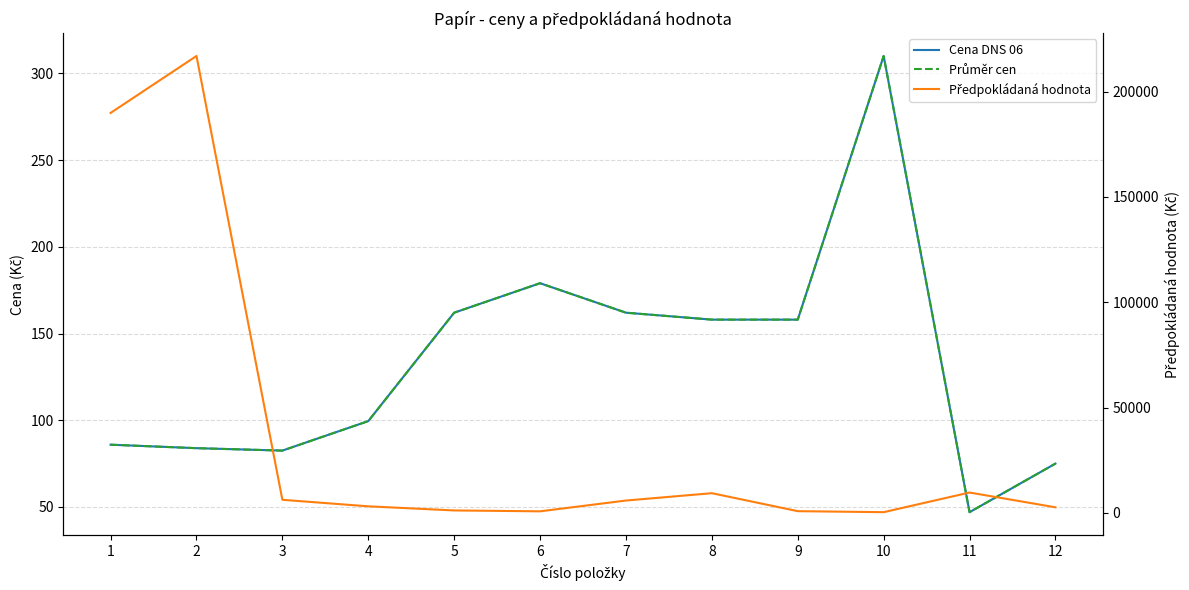

Which category has the highest value in the Průměr cen series?

10